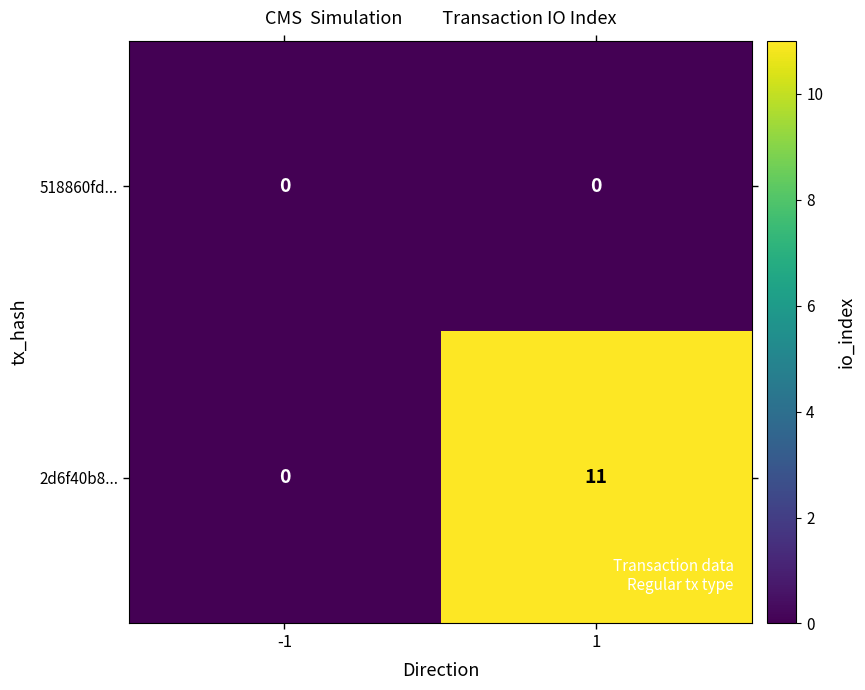

True or false: 2d6f40b8... has a value of -5 at -1.

False